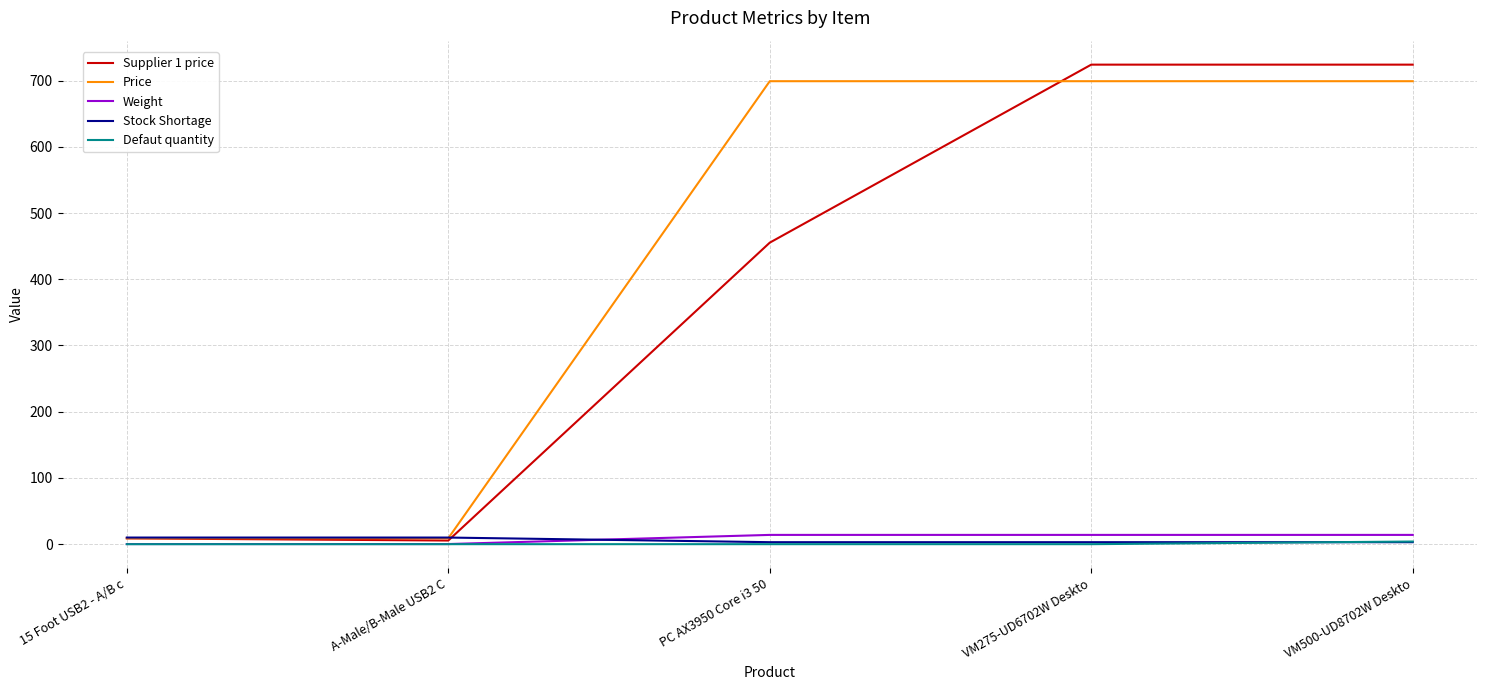

What is the spread (max minus min) of values at VM500-UD8702W Deskto?

721.0